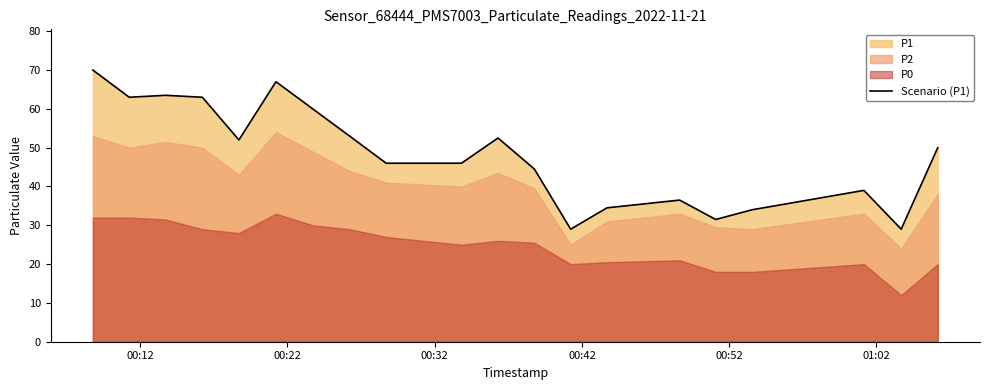

What is the average value?

48.2